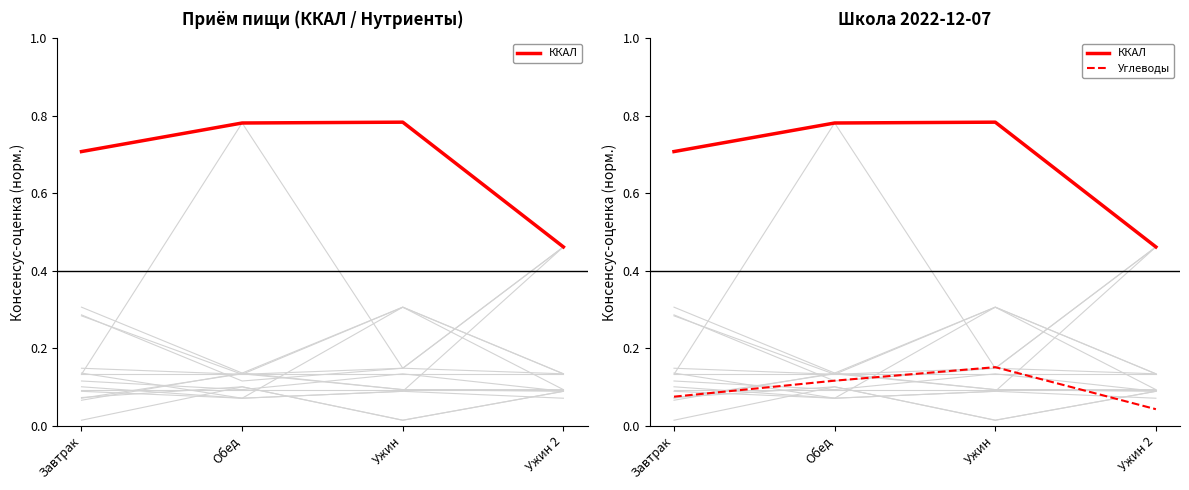

Is it true that Углеводы equals 0.0 at Ужин 2?

False